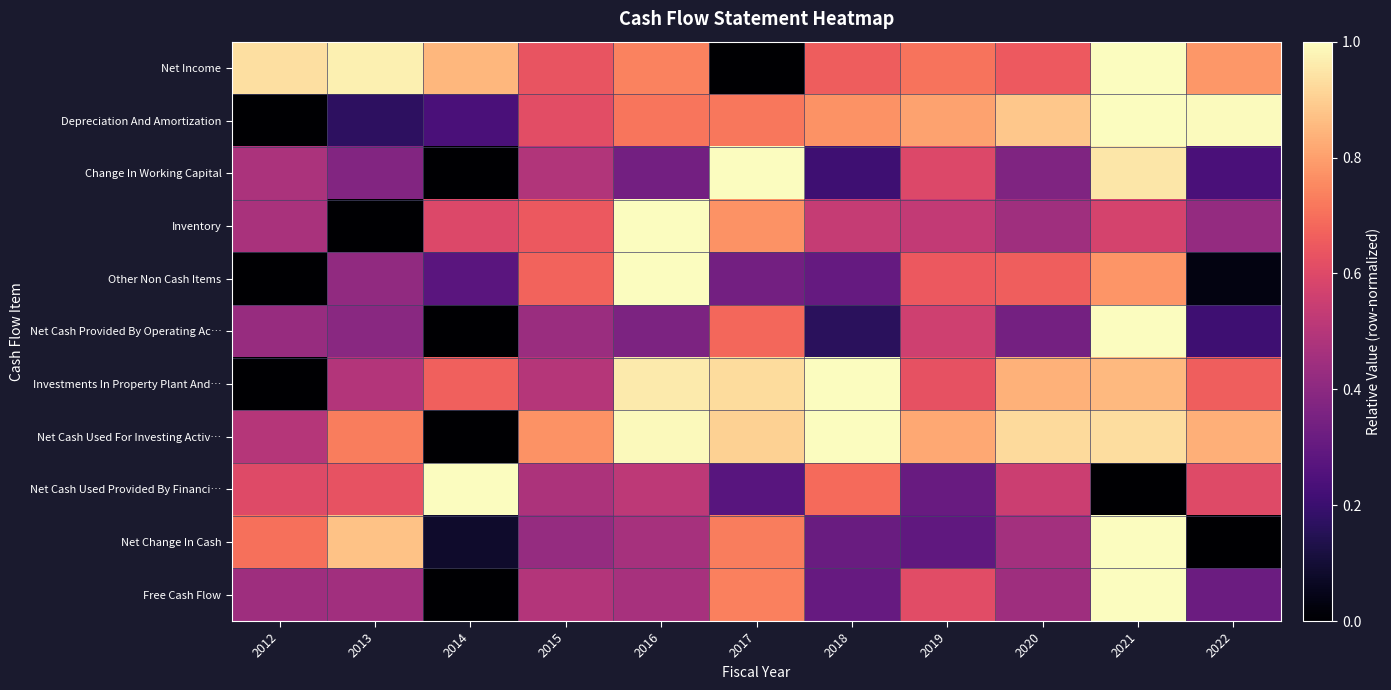

Which category has the lowest value across all series?

2017